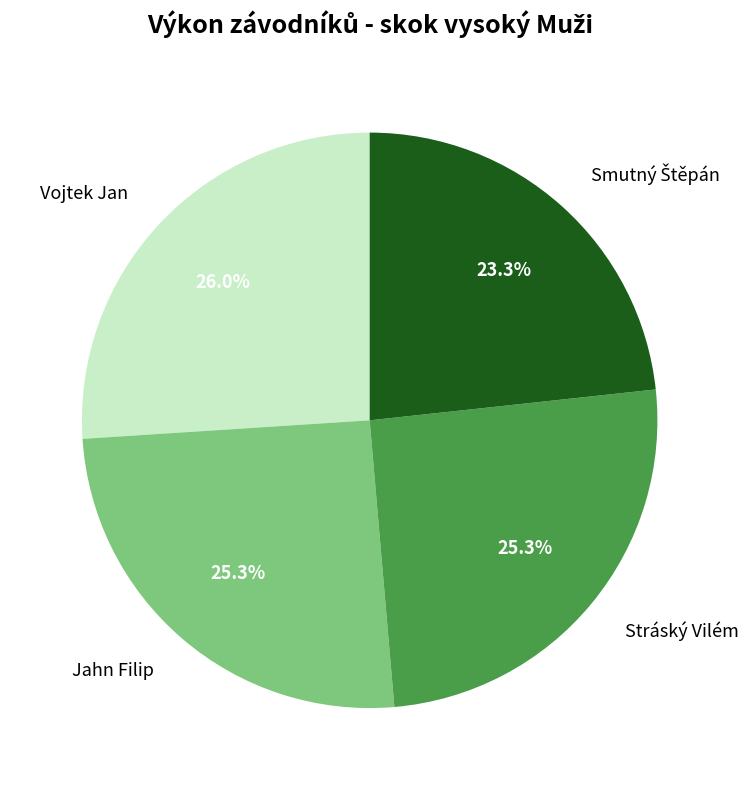

Does any single category account for the majority?

No